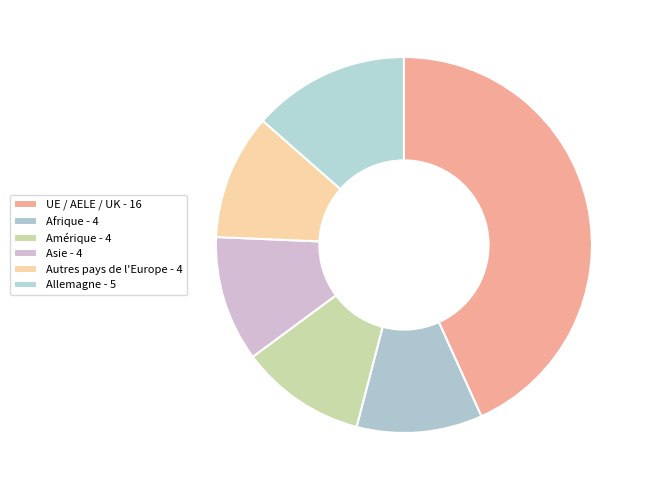

How many segments does this pie chart have?

6